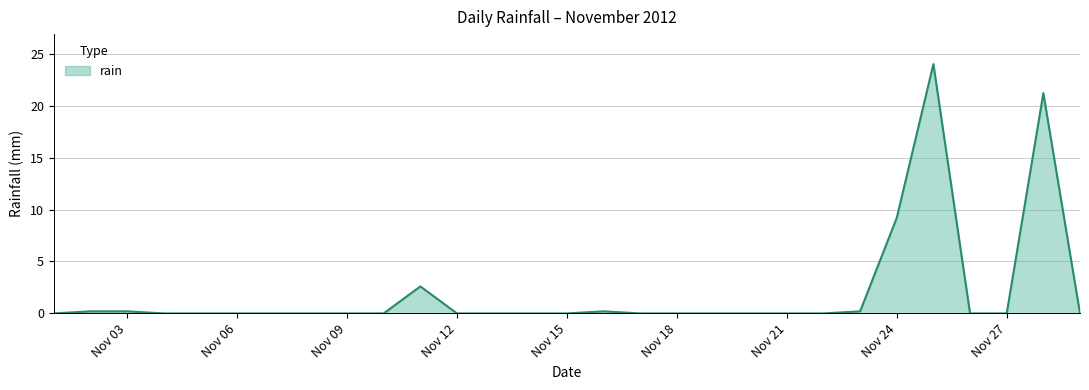

What is the difference between the maximum and minimum values?

24.0